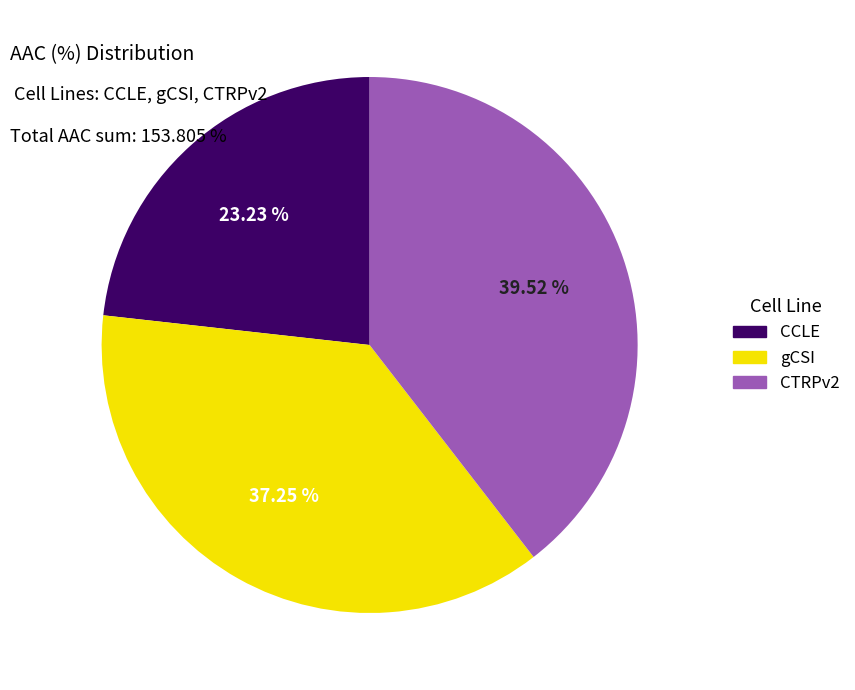

What percentage do gCSI and CCLE together represent?

60.5%